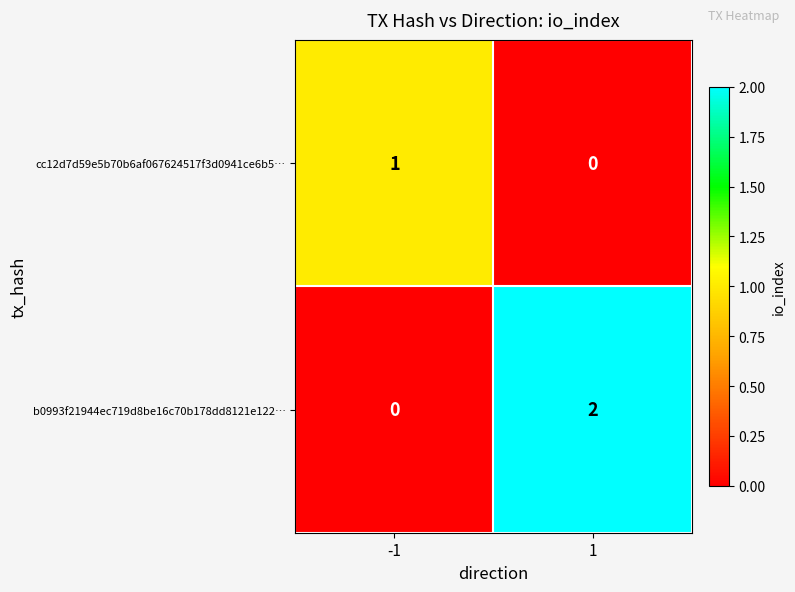

Which series has the largest range (max minus min)?

b0993f21944ec719d8be16c70b178dd8121e122…